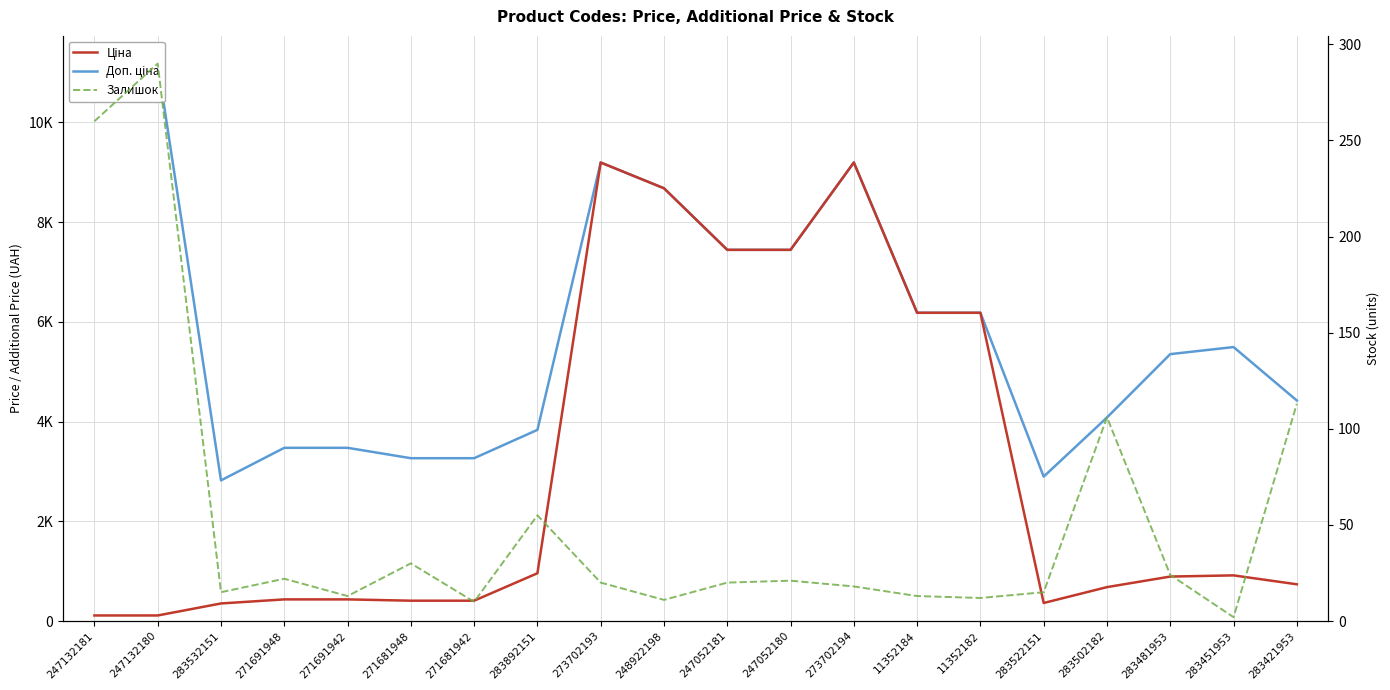

Reading left to right, list all the values displayed in this chart.

Доп. ціна: 247132181=11182.0	247132180=11182.0	283532151=2821.2	271691948=3474.1	271691942=3474.1	271681948=3265.8	271681942=3265.8	283892151=3833.8	273702193=9196.3	248922198=8679.5	247052181=7444.6	247052180=7444.6	273702194=9196.3	11352184=6182.6	11352182=6182.6	283522151=2896.6	283502182=4082.3	283481953=5353.1	283451953=5495.0	283421953=4423.0
Ціна: 247132181=111.8	247132180=111.8	283532151=352.6	271691948=434.3	271691942=434.3	271681948=408.2	271681942=408.2	283892151=958.4	273702193=9196.3	248922198=8679.5	247052181=7444.6	247052180=7444.6	273702194=9196.3	11352184=6182.6	11352182=6182.6	283522151=362.1	283502182=680.4	283481953=892.2	283451953=915.8	283421953=737.2
Залишок: 247132181=260.0	247132180=290.0	283532151=15.0	271691948=22.0	271691942=13.0	271681948=30.0	271681942=10.0	283892151=55.0	273702193=20.0	248922198=11.0	247052181=20.0	247052180=21.0	273702194=18.0	11352184=13.0	11352182=12.0	283522151=15.0	283502182=106.0	283481953=24.0	283451953=2.0	283421953=113.0